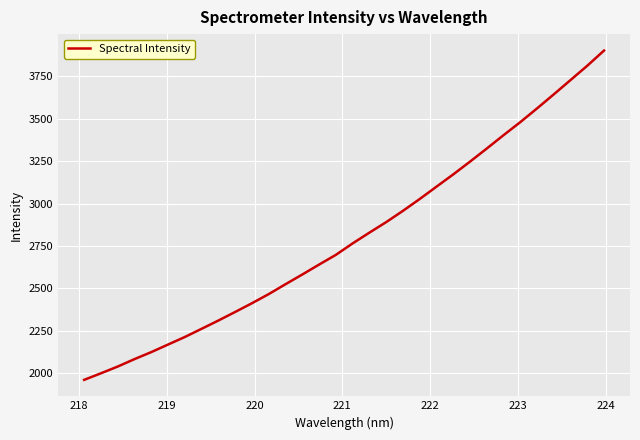

What is the greatest value displayed?

3902.3